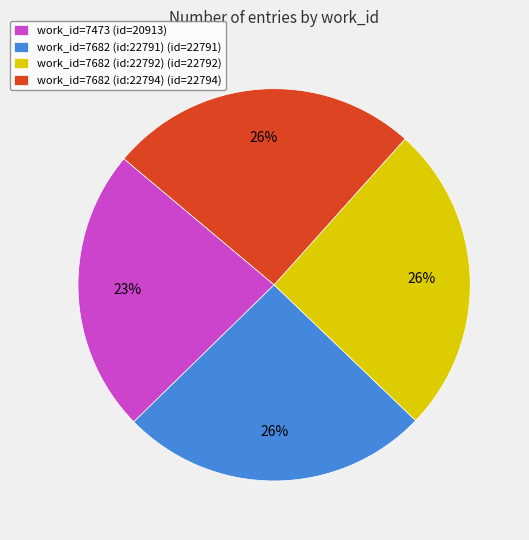

To the nearest percent, what is the average slice percentage?

25%